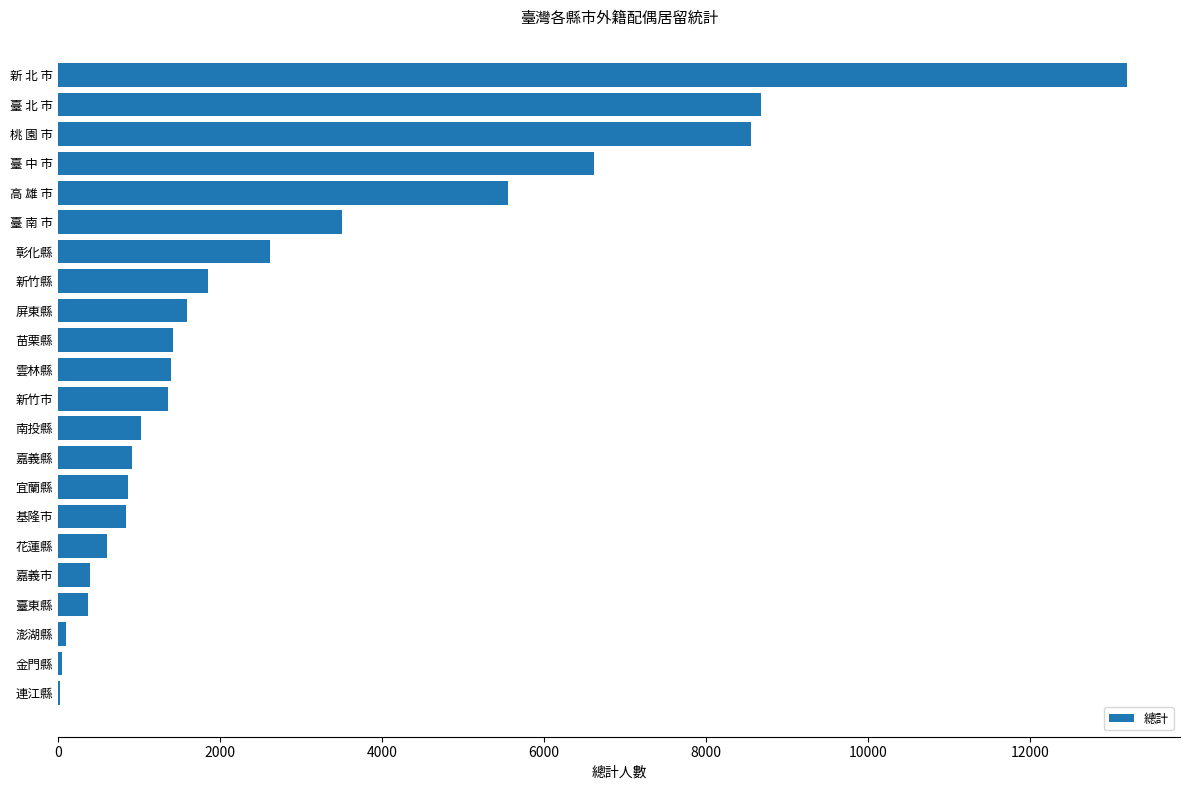

Approximately how many times larger is the value at 南投縣 compared to 屏東縣?

0.6